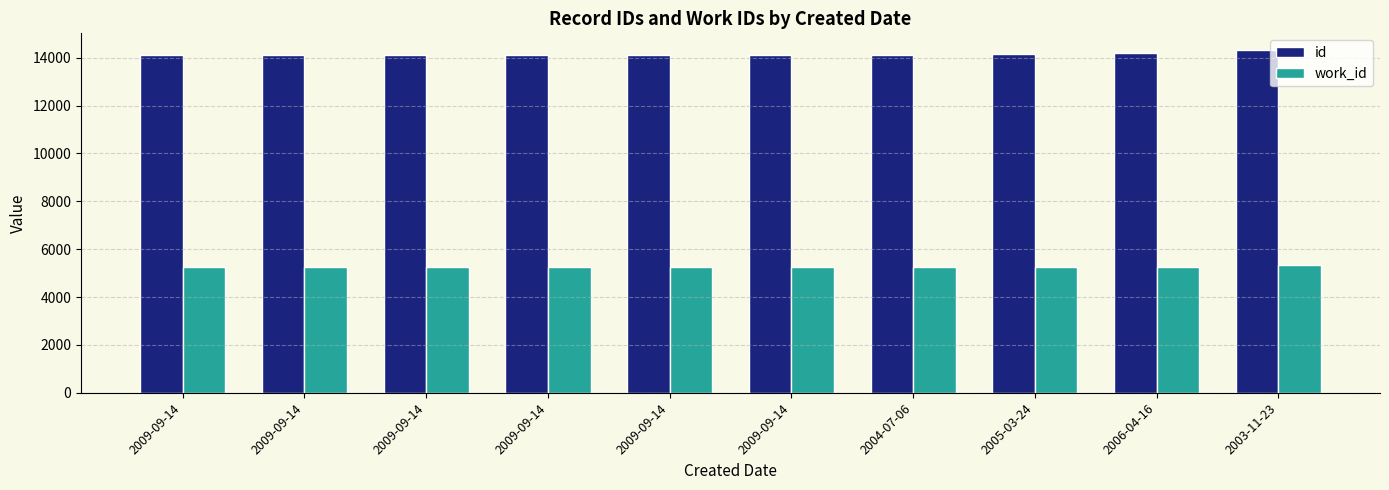

What is the value of the id bar at the 9th from the left?

14178